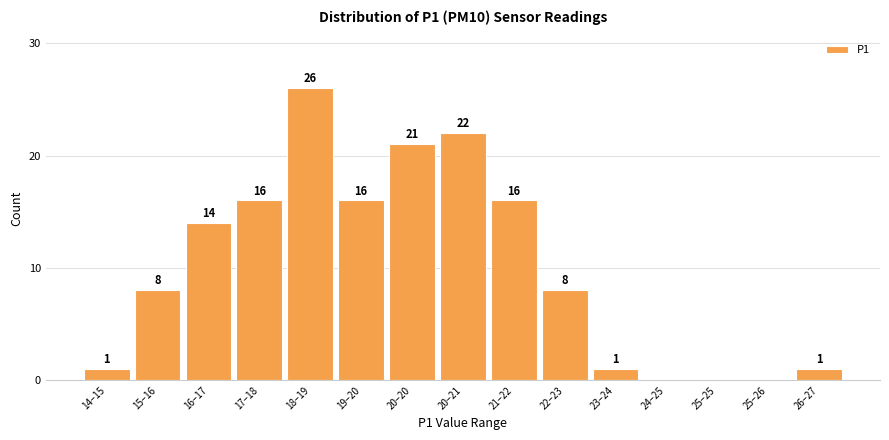

Reading left to right, what are all the values shown in this chart?

14–15=1	15–16=8	16–17=14	17–18=16	18–19=26	19–20=16	20–20=21	20–21=22	21–22=16	22–23=8	23–24=1	24–25=0	25–25=0	25–26=0	26–27=1